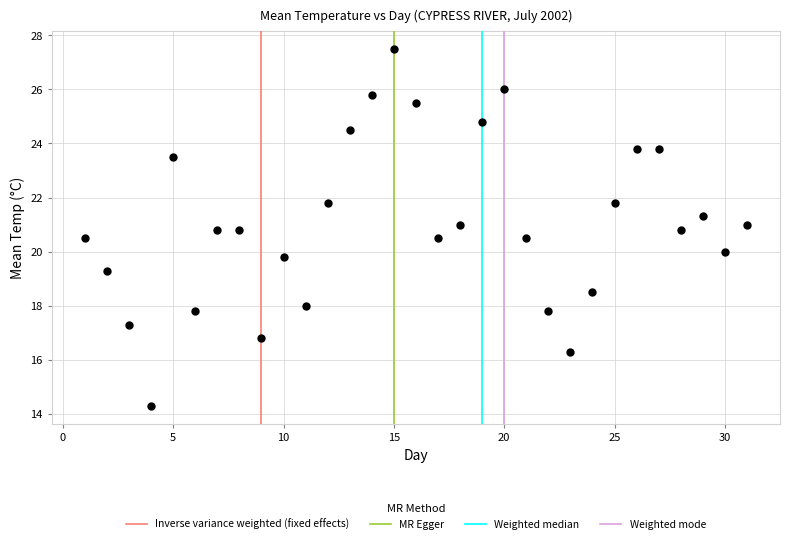

What is the range of Y values (max minus min)?

13.2